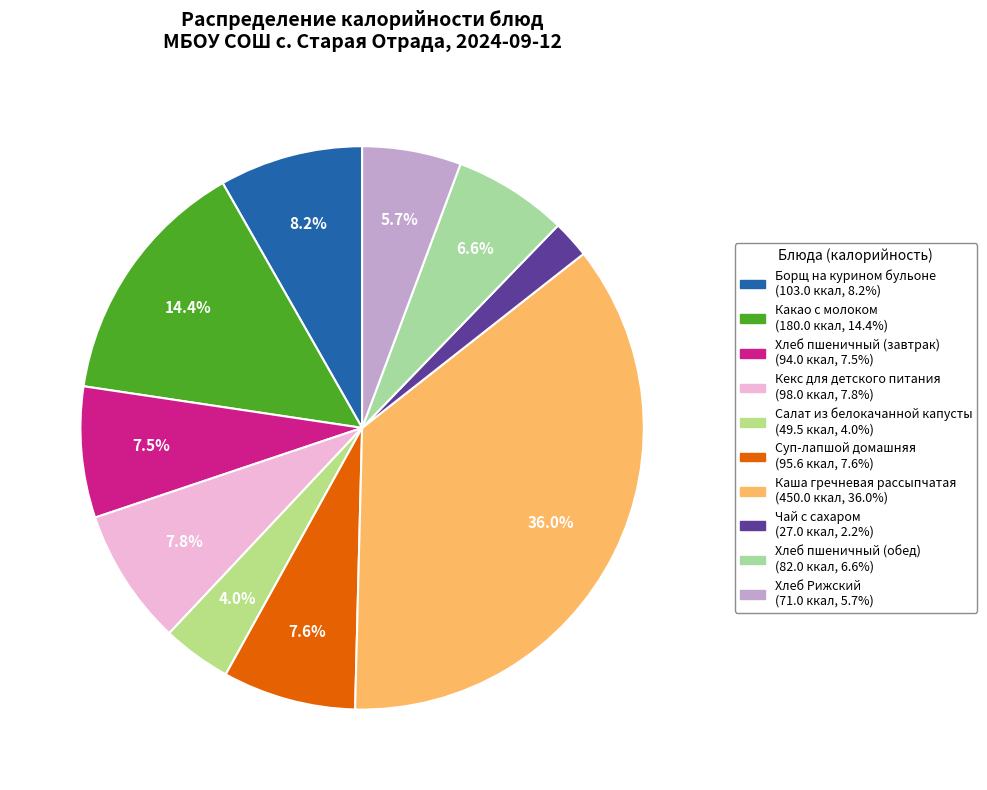

Which slice is the smallest?

Чай с сахаром